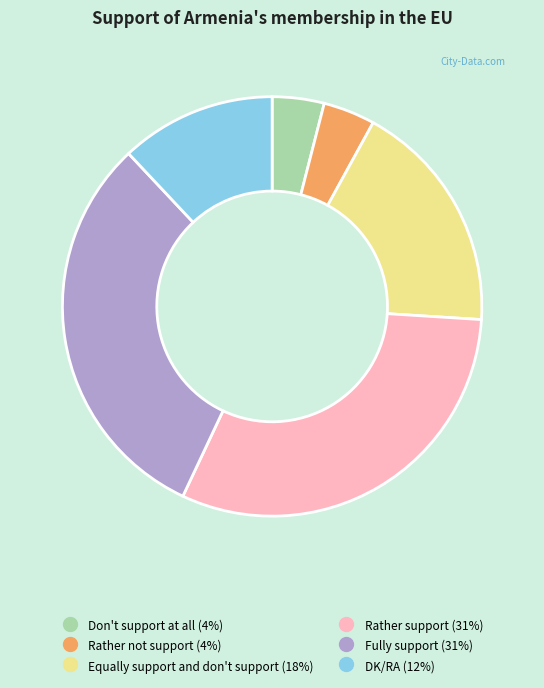

How many segments does this pie chart have?

6